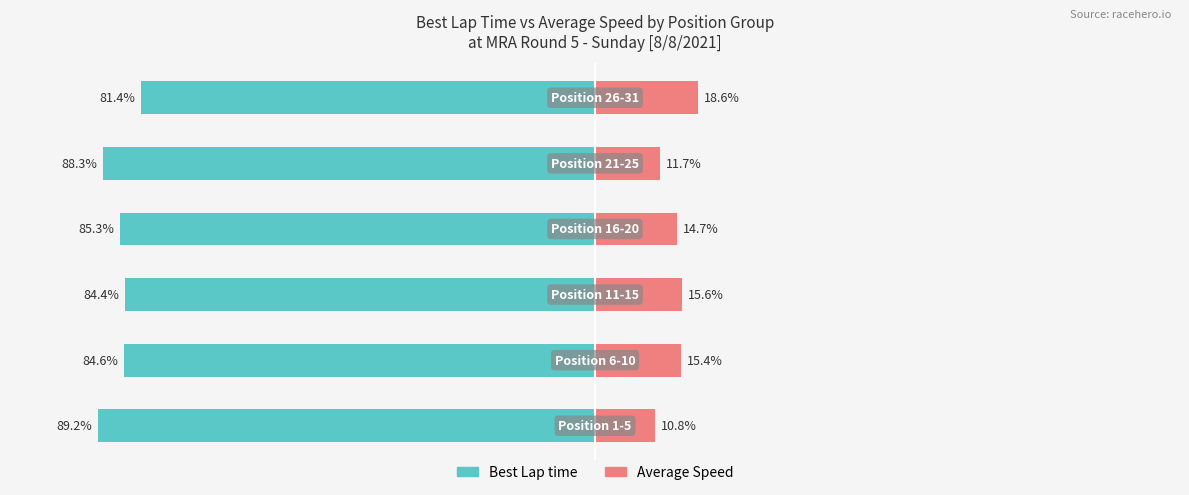

What is the difference between the maximum and minimum values in the Best Lap time series?

7.8